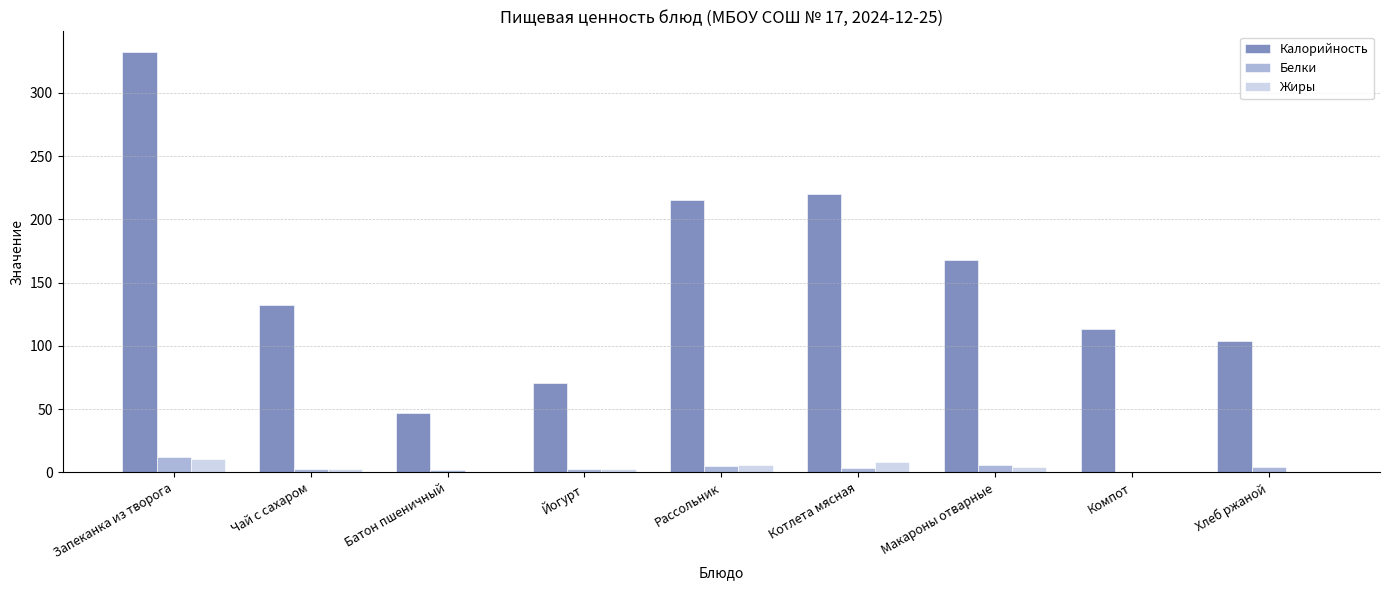

Read the Жиры value at Запеканка из творога.

10.5